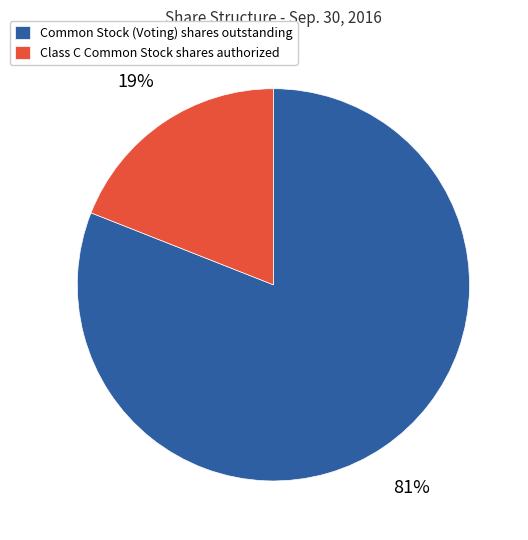

Does Class C Common Stock shares authorized represent more than half of the total?

No